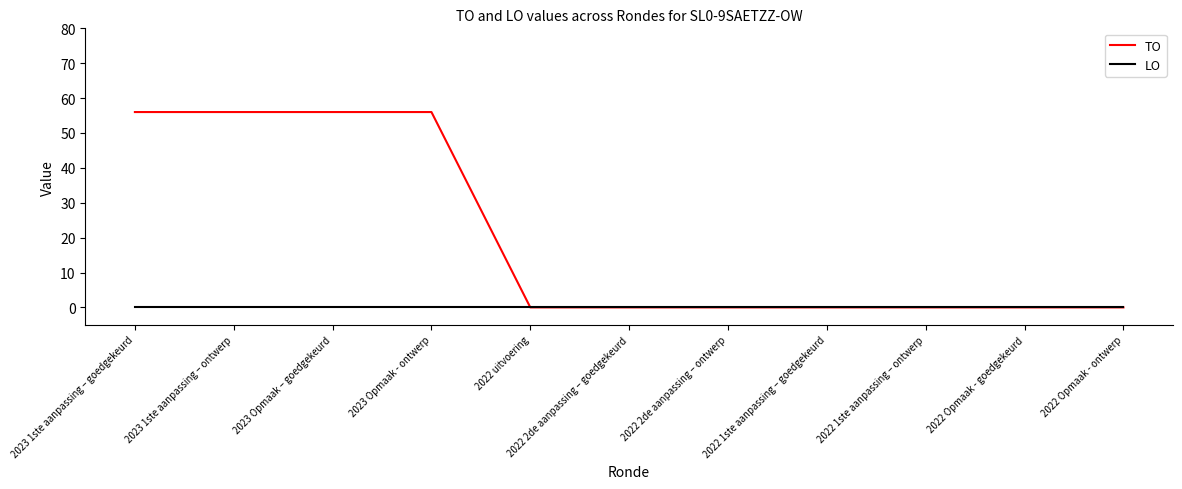

What is the total value across all series at 2023 Opmaak - ontwerp?

56